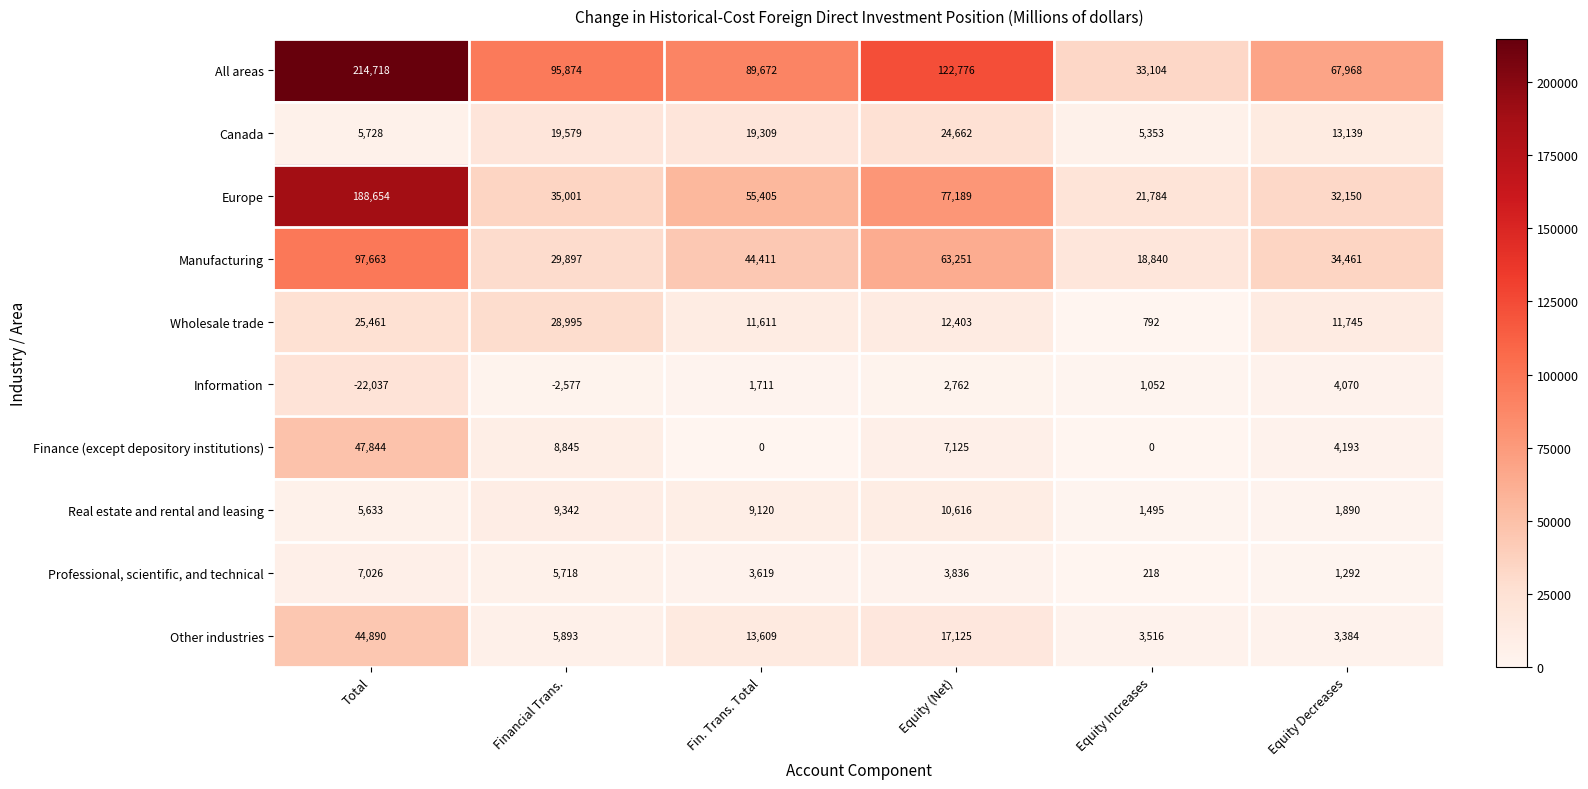

Is it true that Other industries equals 5936 at Equity Decreases?

False